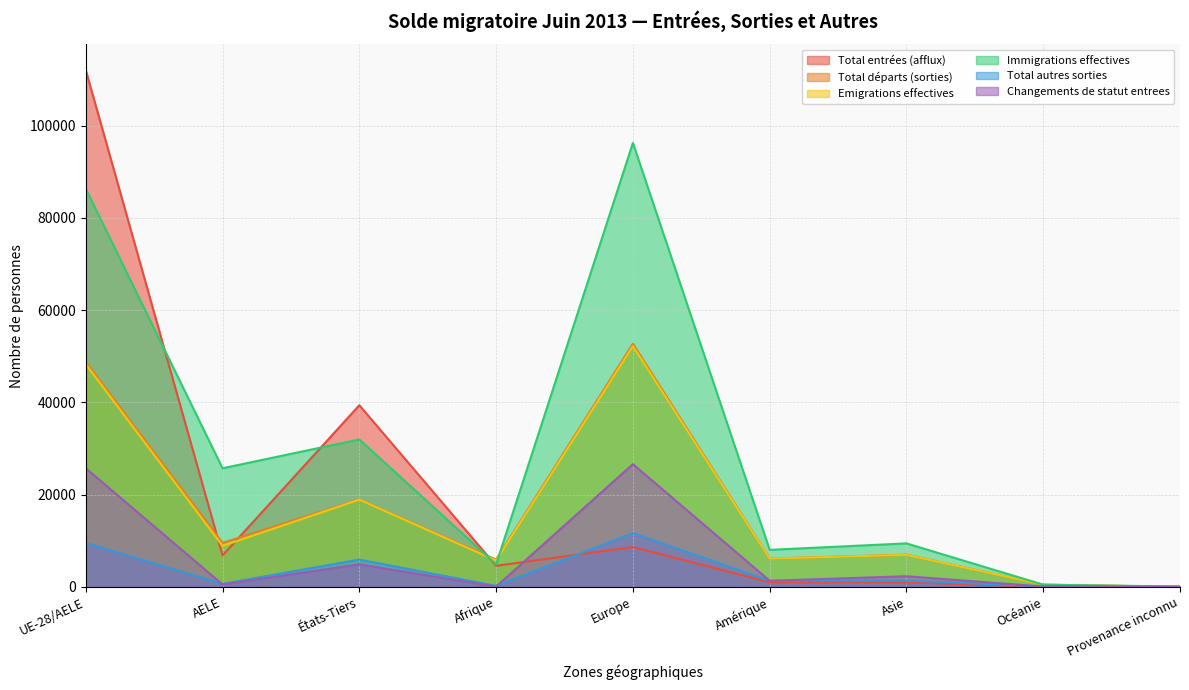

Is it true that Total entrées (afflux) equals 4566 at Afrique?

True